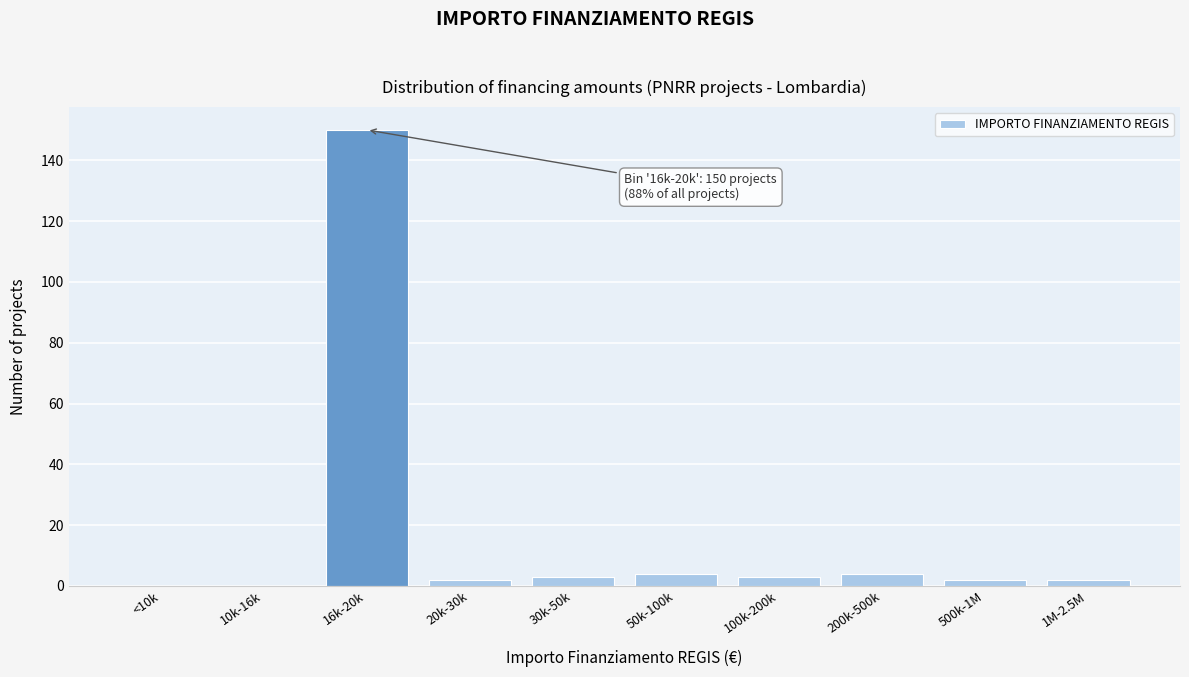

Reading left to right, what are all the values shown in this chart?

<10k=0	10k-16k=0	16k-20k=150	20k-30k=2	30k-50k=3	50k-100k=4	100k-200k=3	200k-500k=4	500k-1M=2	1M-2.5M=2